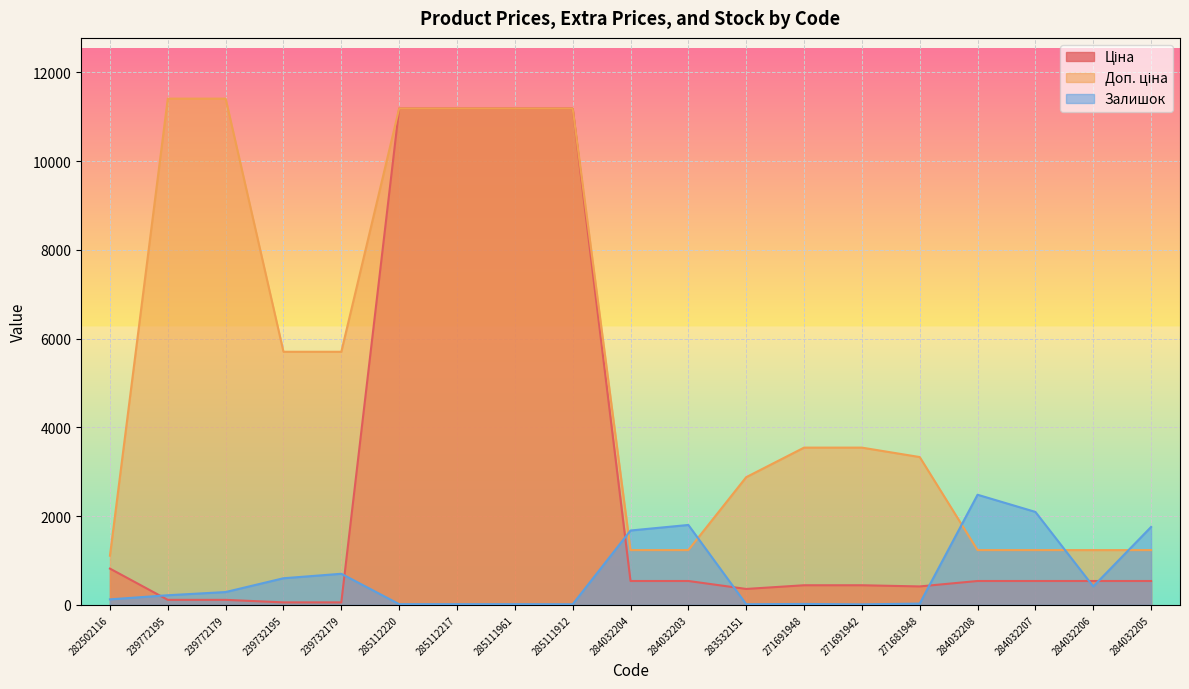

Between which two adjacent categories do Залишок and Доп. ціна first intersect?

285111912 and 284032204